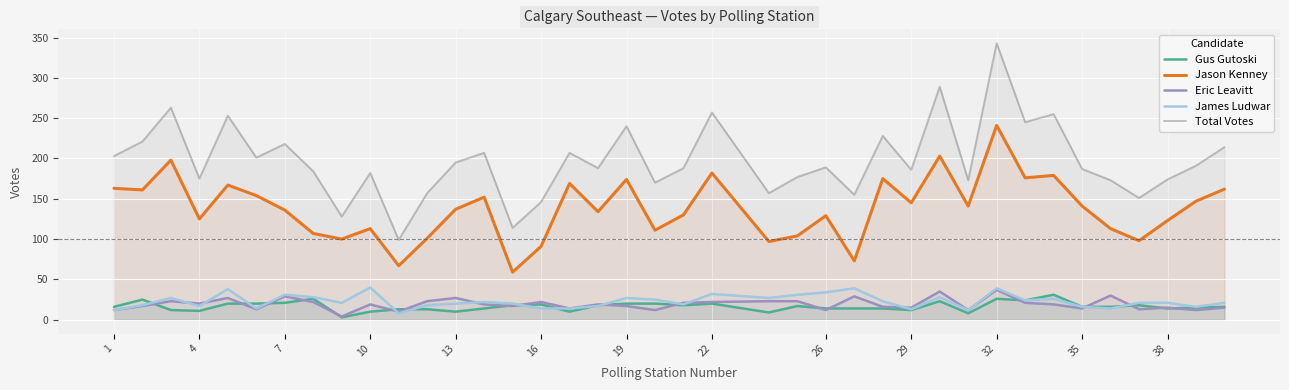

True or false: Total Votes and James Ludwar intersect in this chart.

False